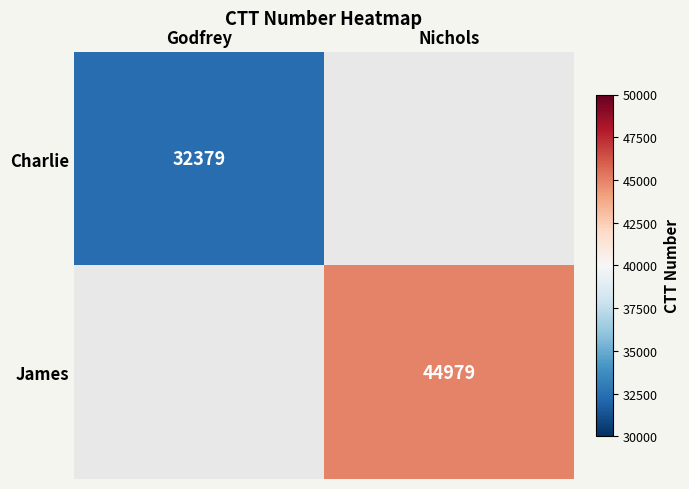

True or false: James has a value of 9857 at Nichols.

False